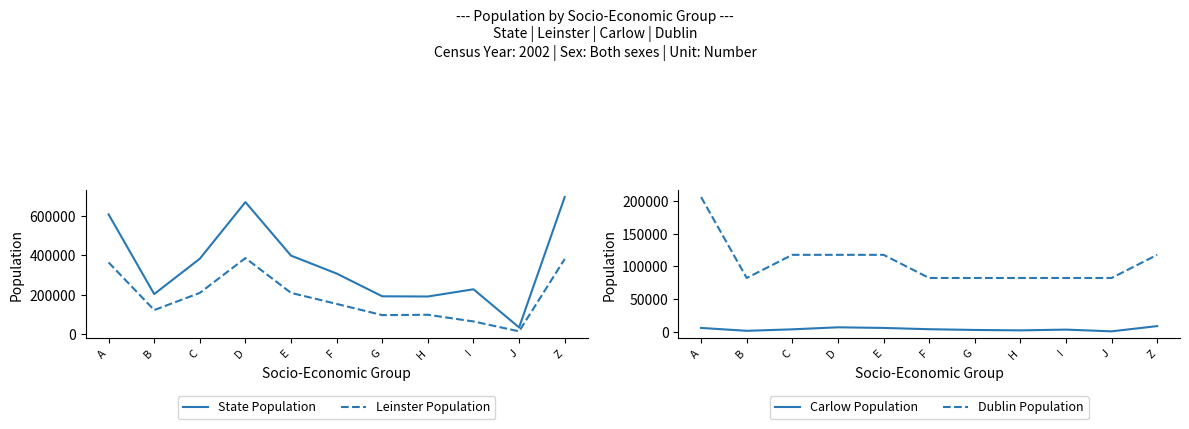

Does the chart display data point markers on the line(s)?

No